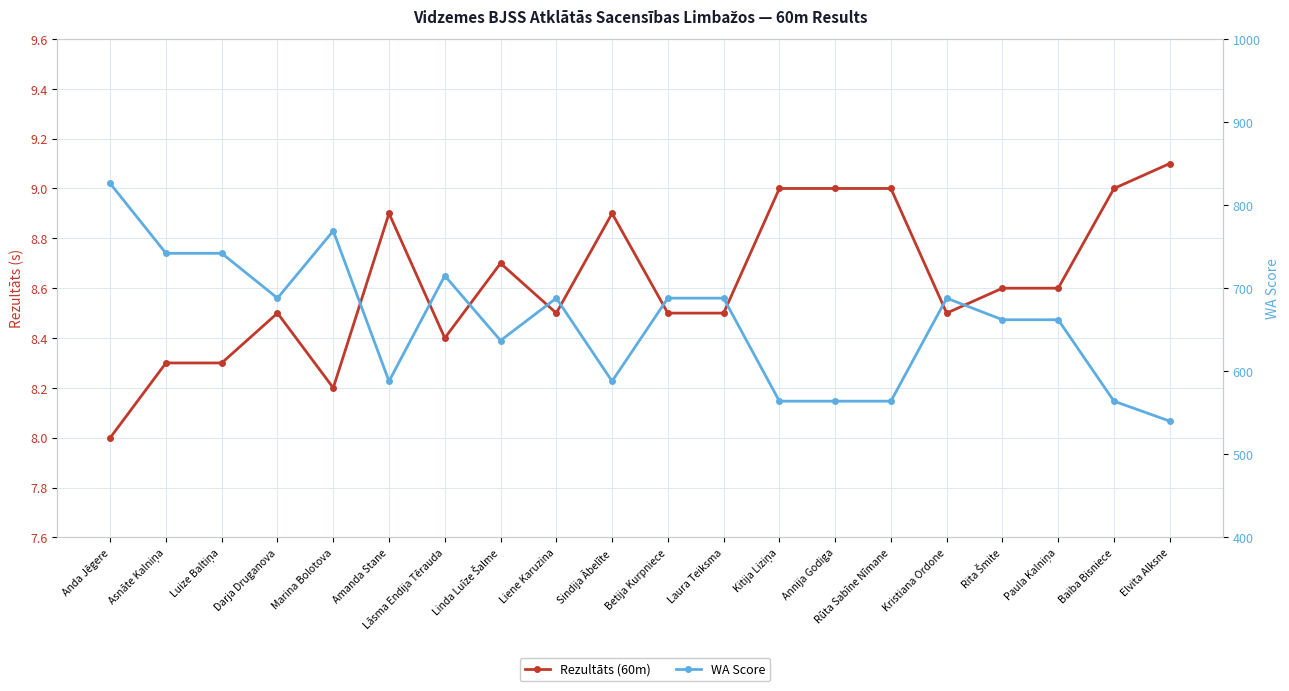

What is the average value of the WA Score series?

658.4